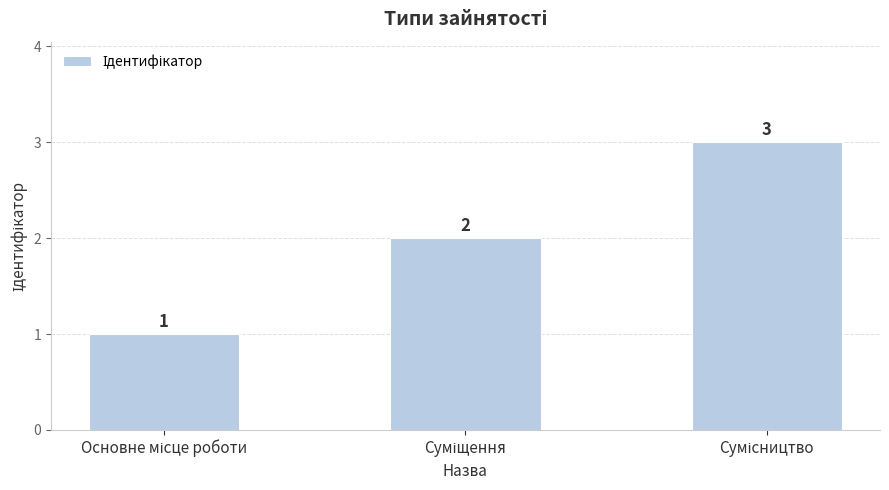

What is the sum of all values?

6